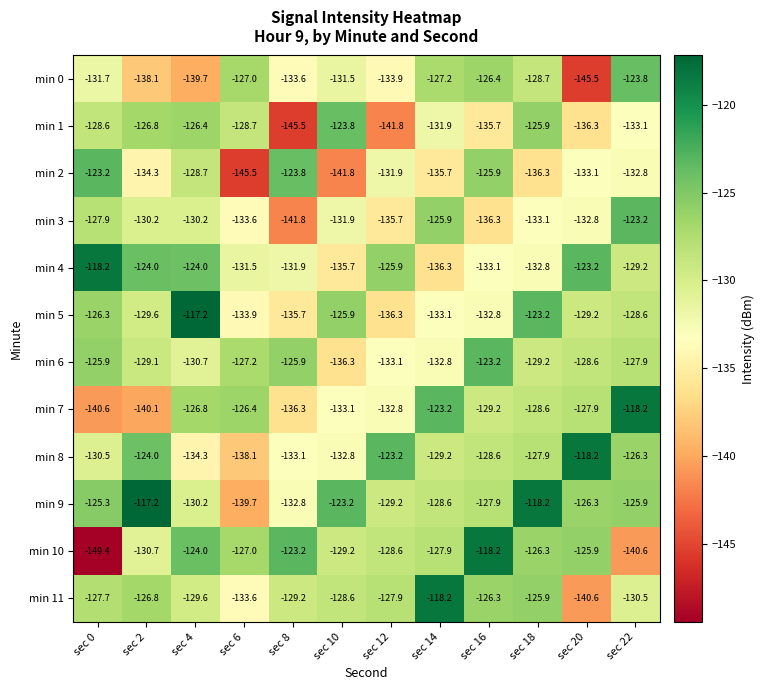

What is the smallest value displayed?

-149.4